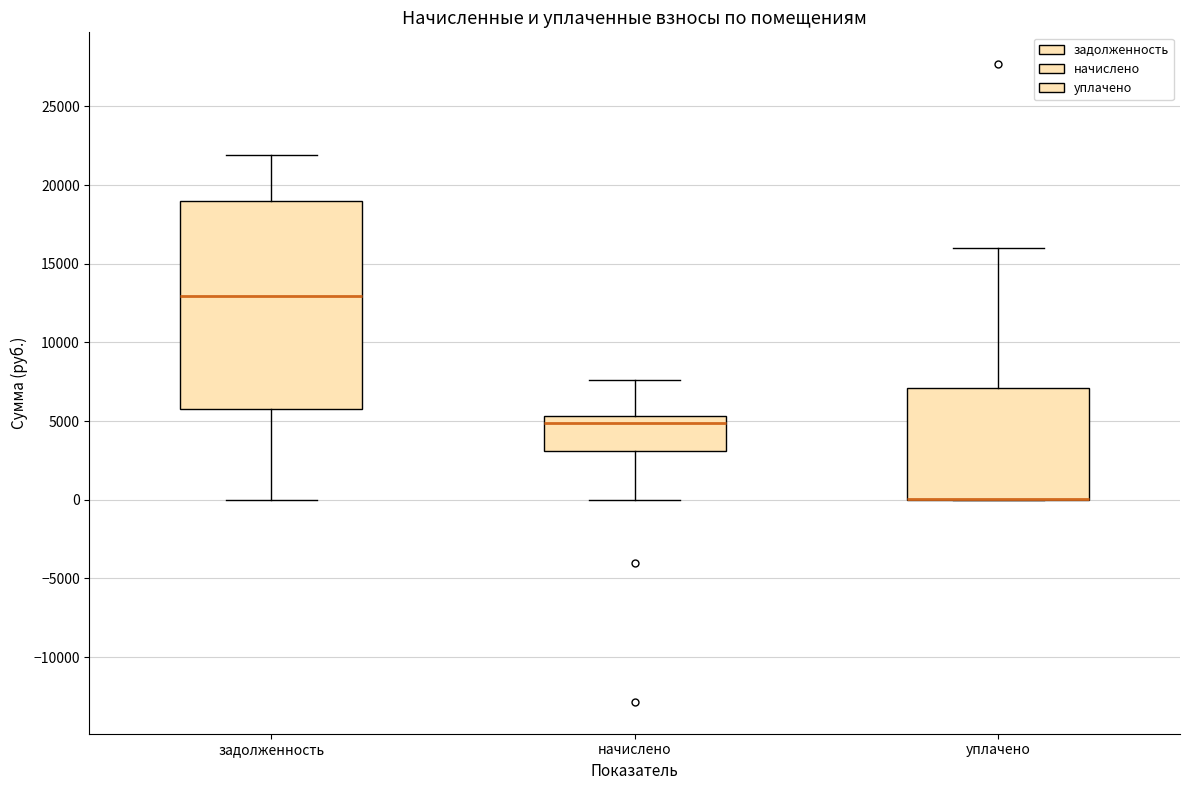

Where does the median line of the box for начислено sit on the y-axis? The values are not printed on the chart, so give them approximately, as read against the axis.

5000